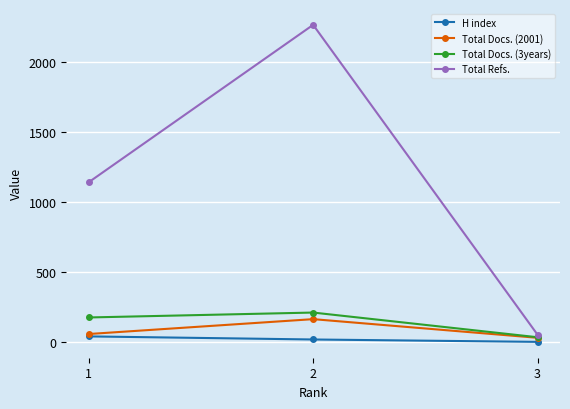

What is the difference between the Total Refs. values at 2 and 1?

1122